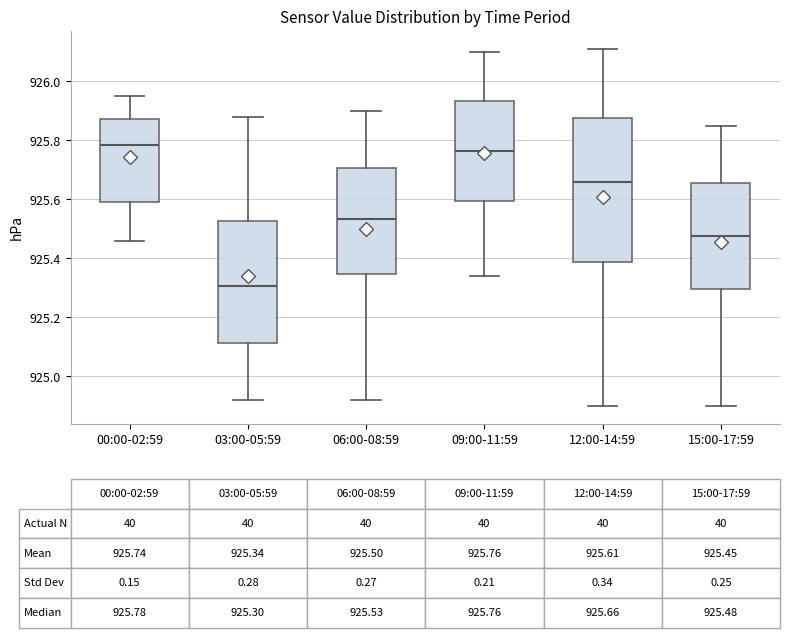

Comparing the boxes themselves (not the whiskers), which one is the tallest?

12:00-14:59